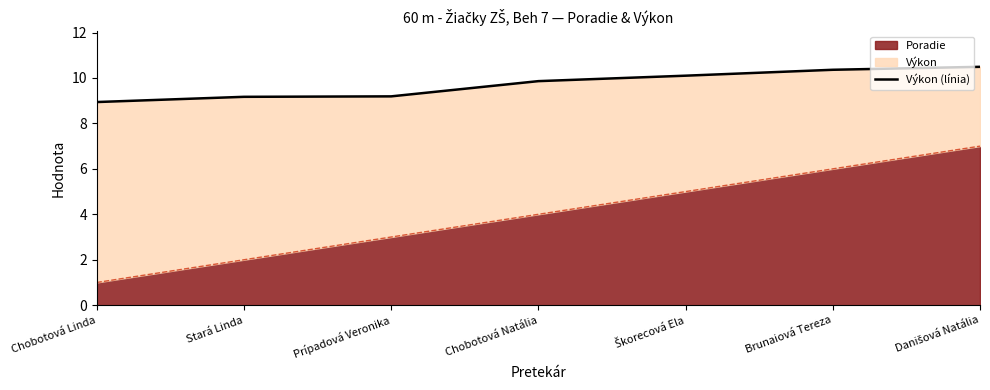

What value does the data have at Chobotová Natália?

9.9